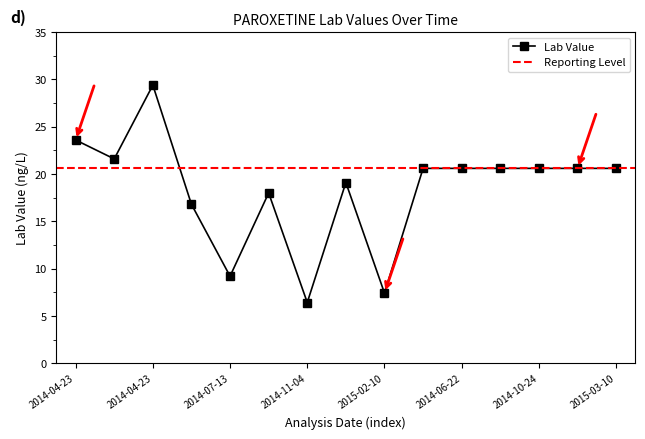

How many values in the Lab Value series exceed 20?

9